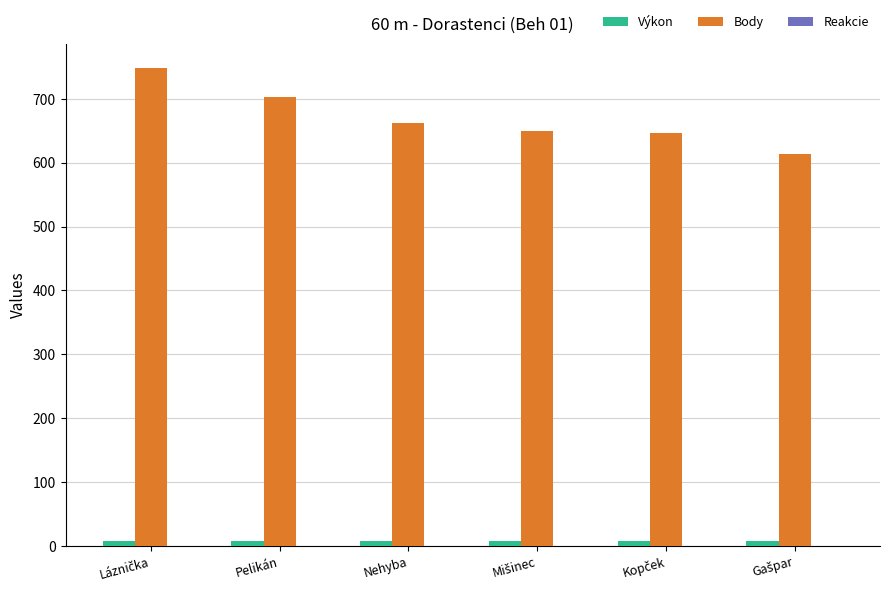

Is it true that Body equals 703.0 at Pelikán?

True